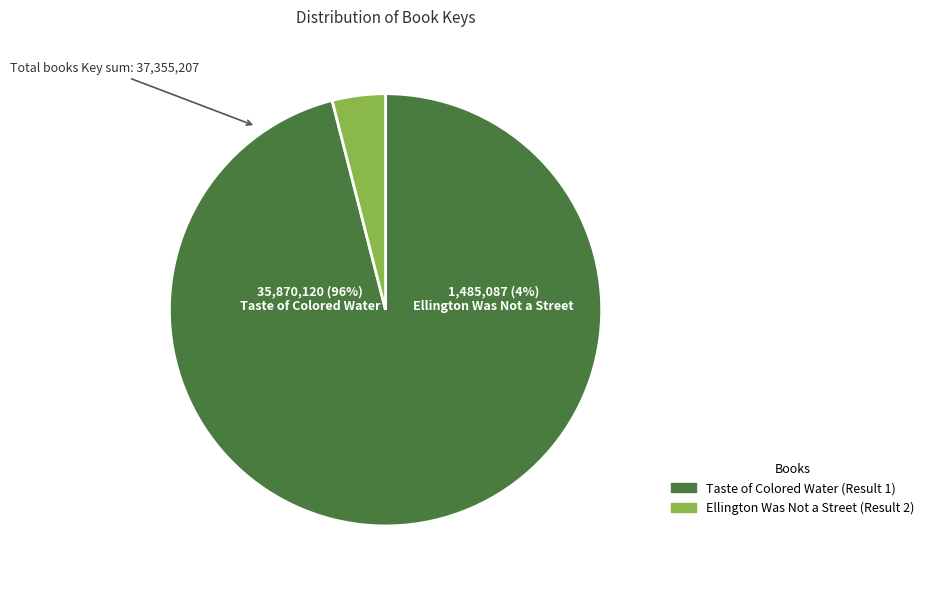

Which category accounts for the majority?

Taste of Colored Water